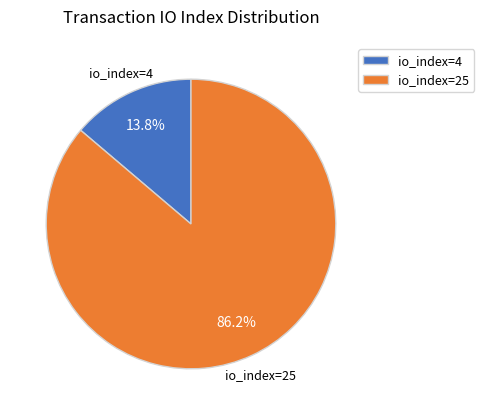

True or false: io_index=4 accounts for 19% of the total.

False